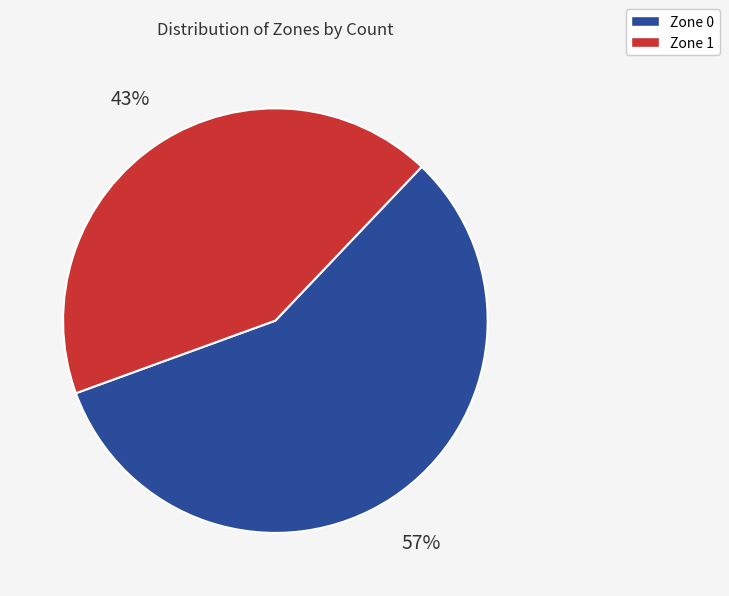

Is it true that Zone 1 is 43% of the pie?

True